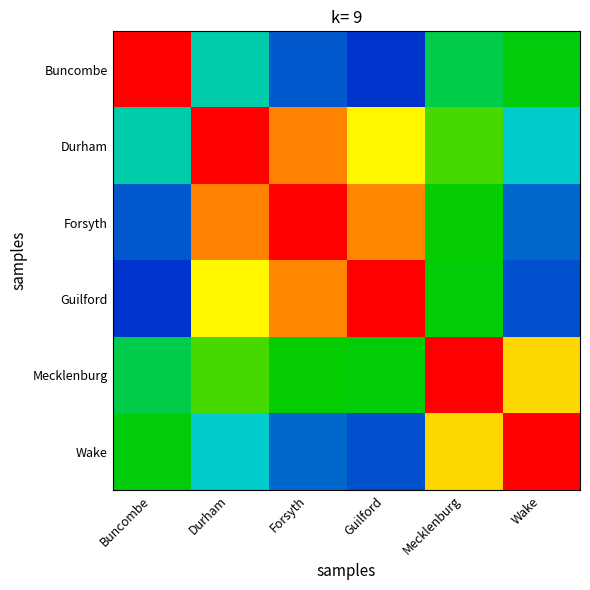

At which category does the chart reach its minimum across all series?

Guilford